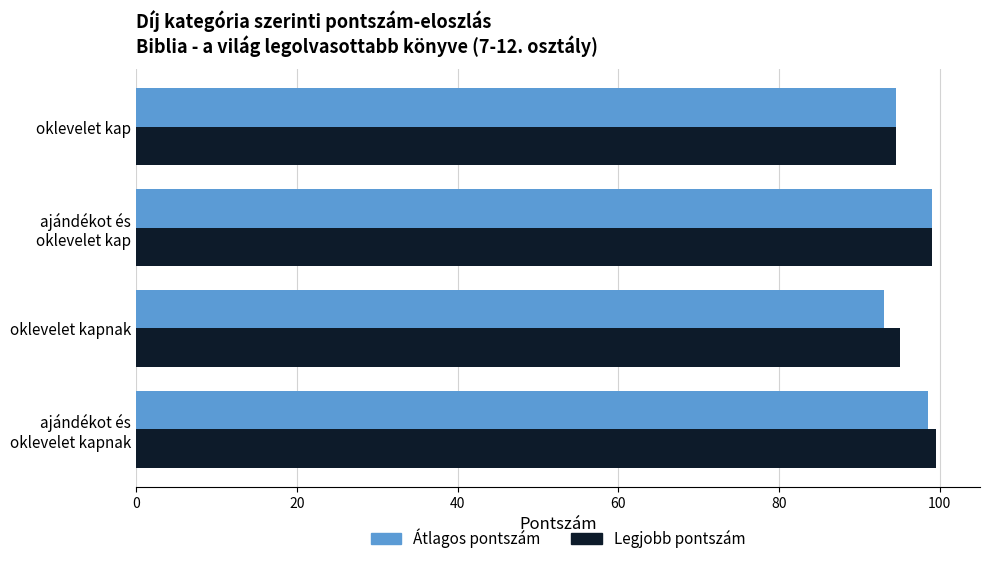

The value of Átlagos pontszám at oklevelet kap is 37.4. True or false?

False